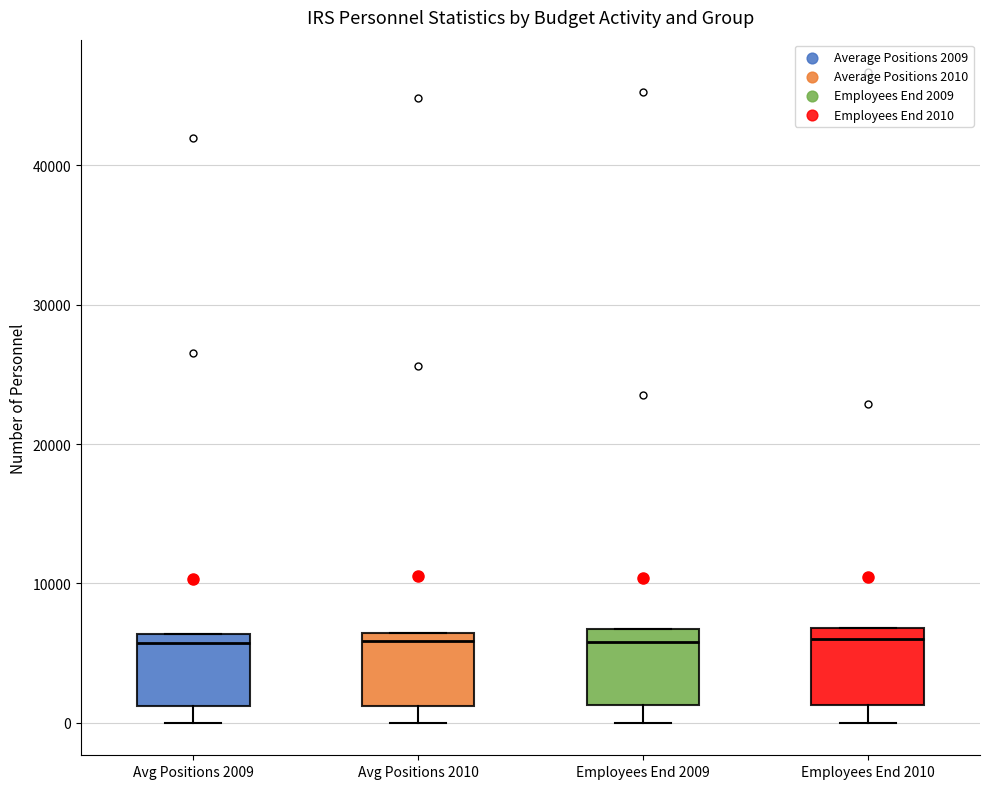

Reading left to right, transcribe this box plot: for each box, give where its median line is, the range the box spans, and where its two whiskers end, as read against the y-axis. The values are not printed on the chart, so give them approximately, as read against the axis.

Avg Positions 2009: median 6000 (just below the box's upper edge), box 1000 to 6000, whiskers 0 to 6000
Avg Positions 2010: median 6000 (just below the box's upper edge), box 1000 to 6000, whiskers 0 to 6000
Employees End 2009: median 6000, box 1000 to 7000, whiskers 0 to 7000
Employees End 2010: median 6000, box 1000 to 7000, whiskers 0 to 7000